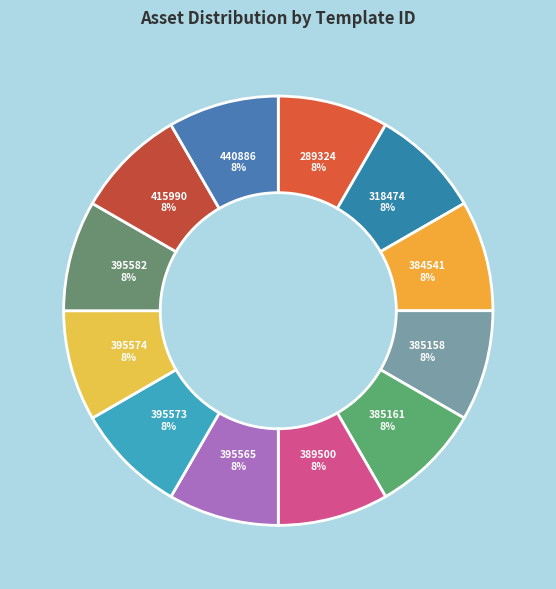

Count the number of slices in the pie.

12